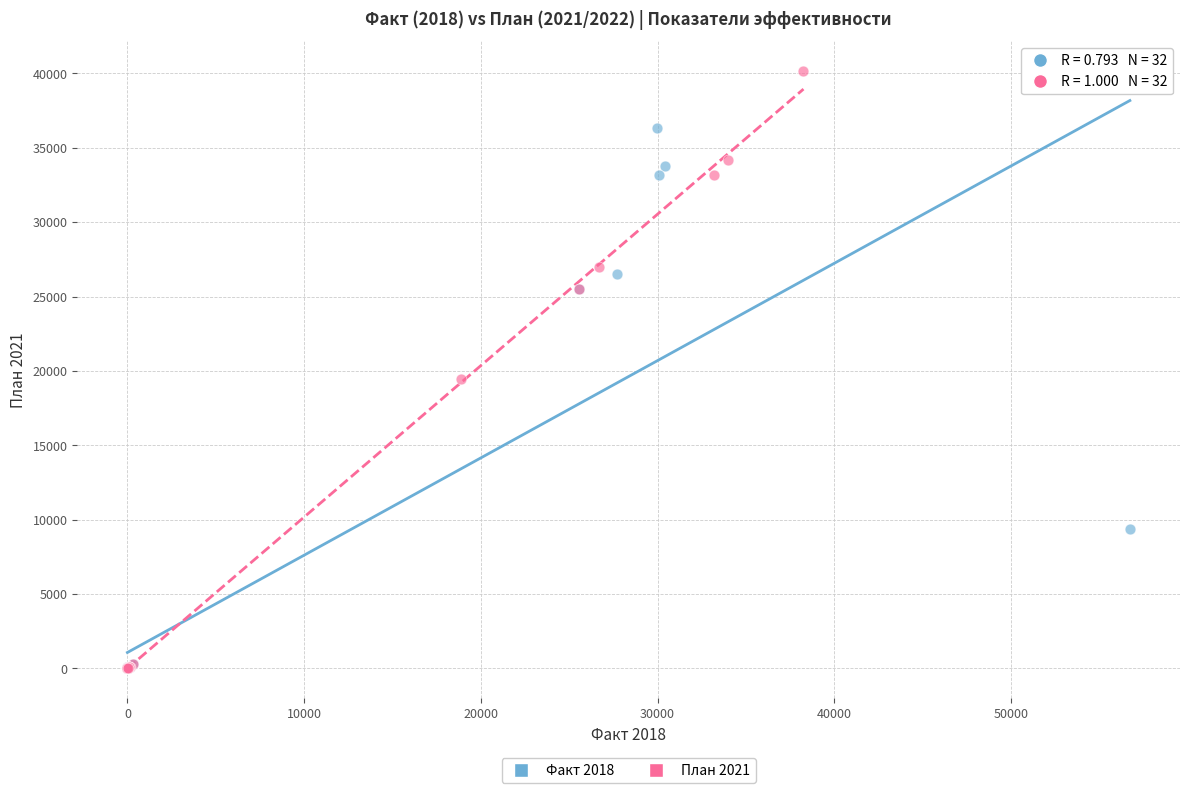

Which series contains the highest Y value?

План 2021